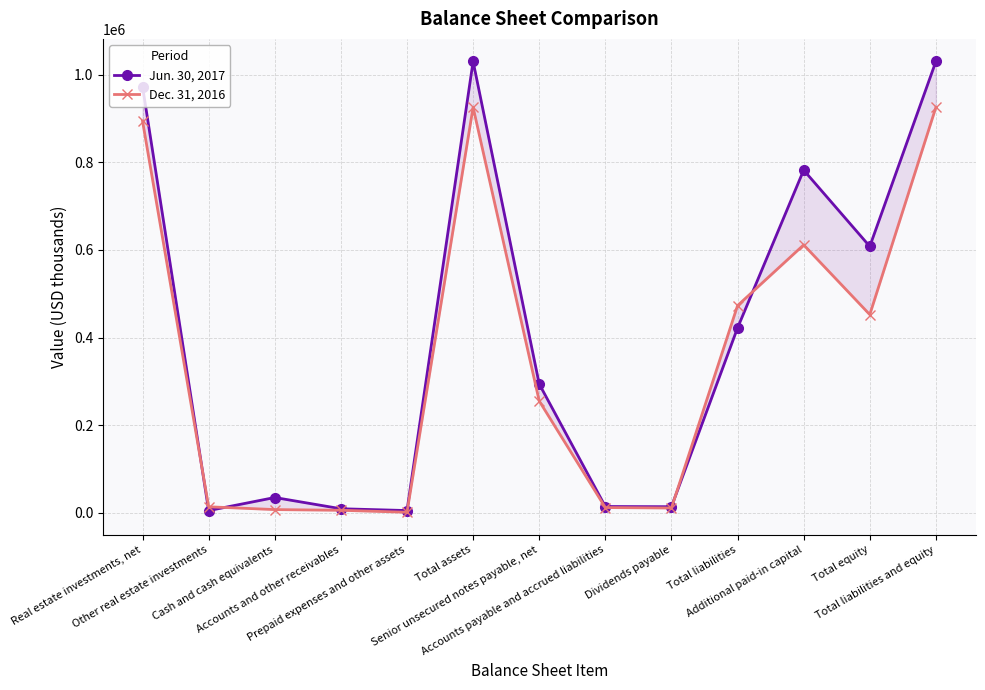

How many data points in Dec. 31, 2016 are above 255294?

6